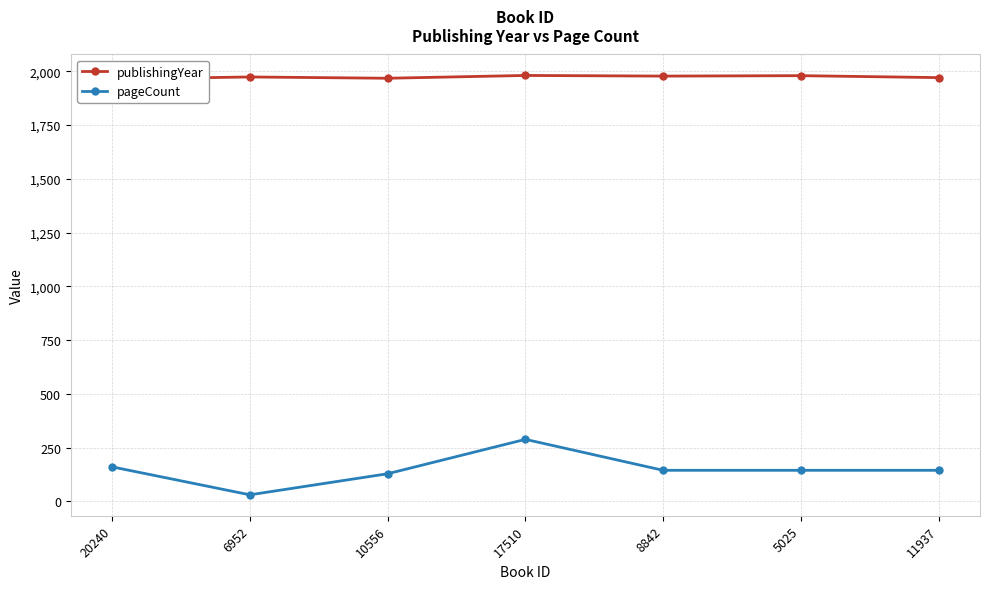

How many interior local valleys does the publishingYear series have?

2